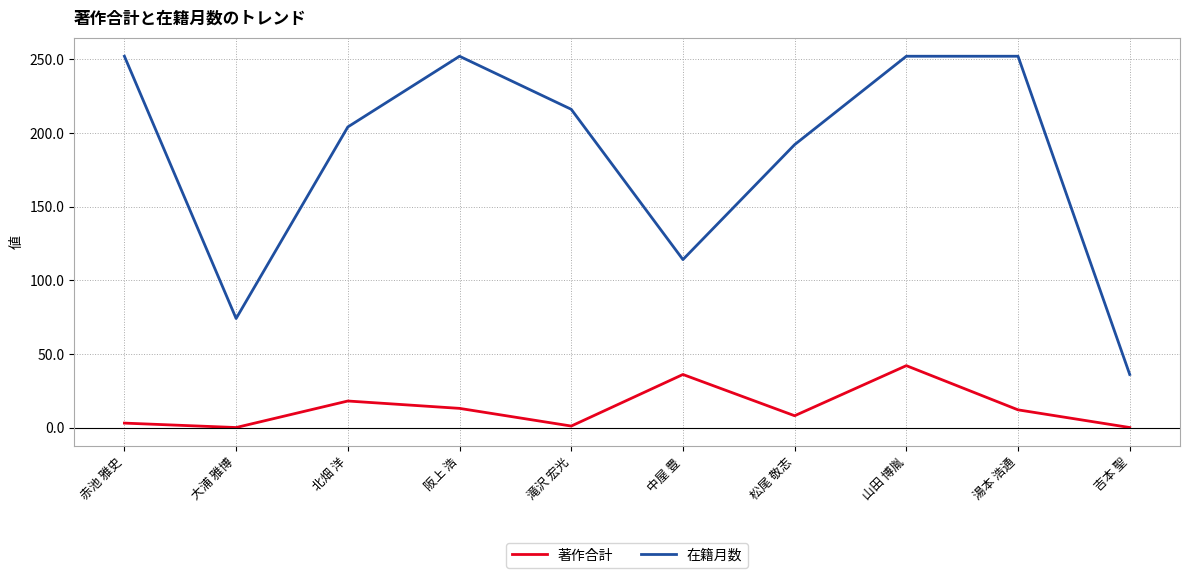

Between 山田 博胤 and 吉本 聖, which series saw the biggest shift?

在籍月数